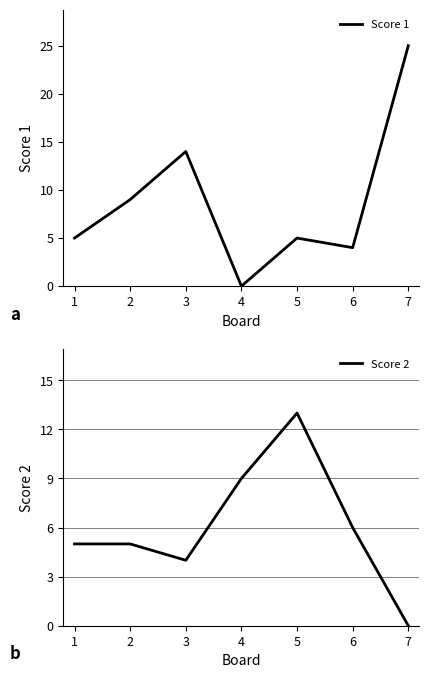

The Score 1 series shows 2 at 2. True or false?

False